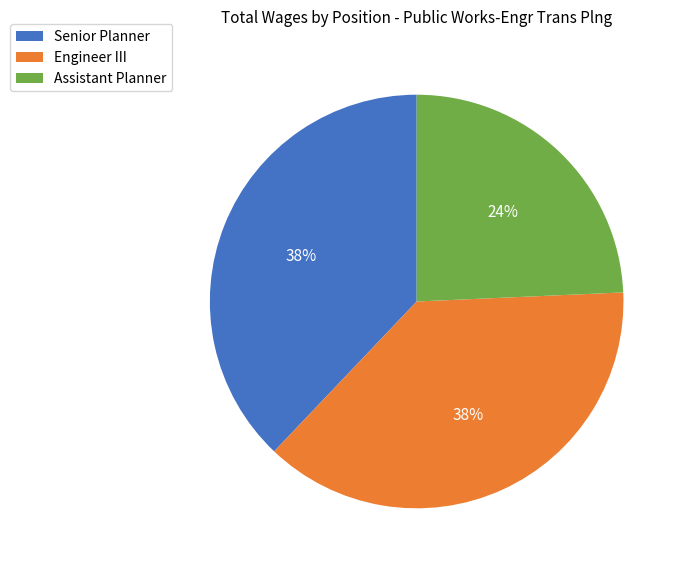

True or false: Engineer III accounts for 38% of the total.

True